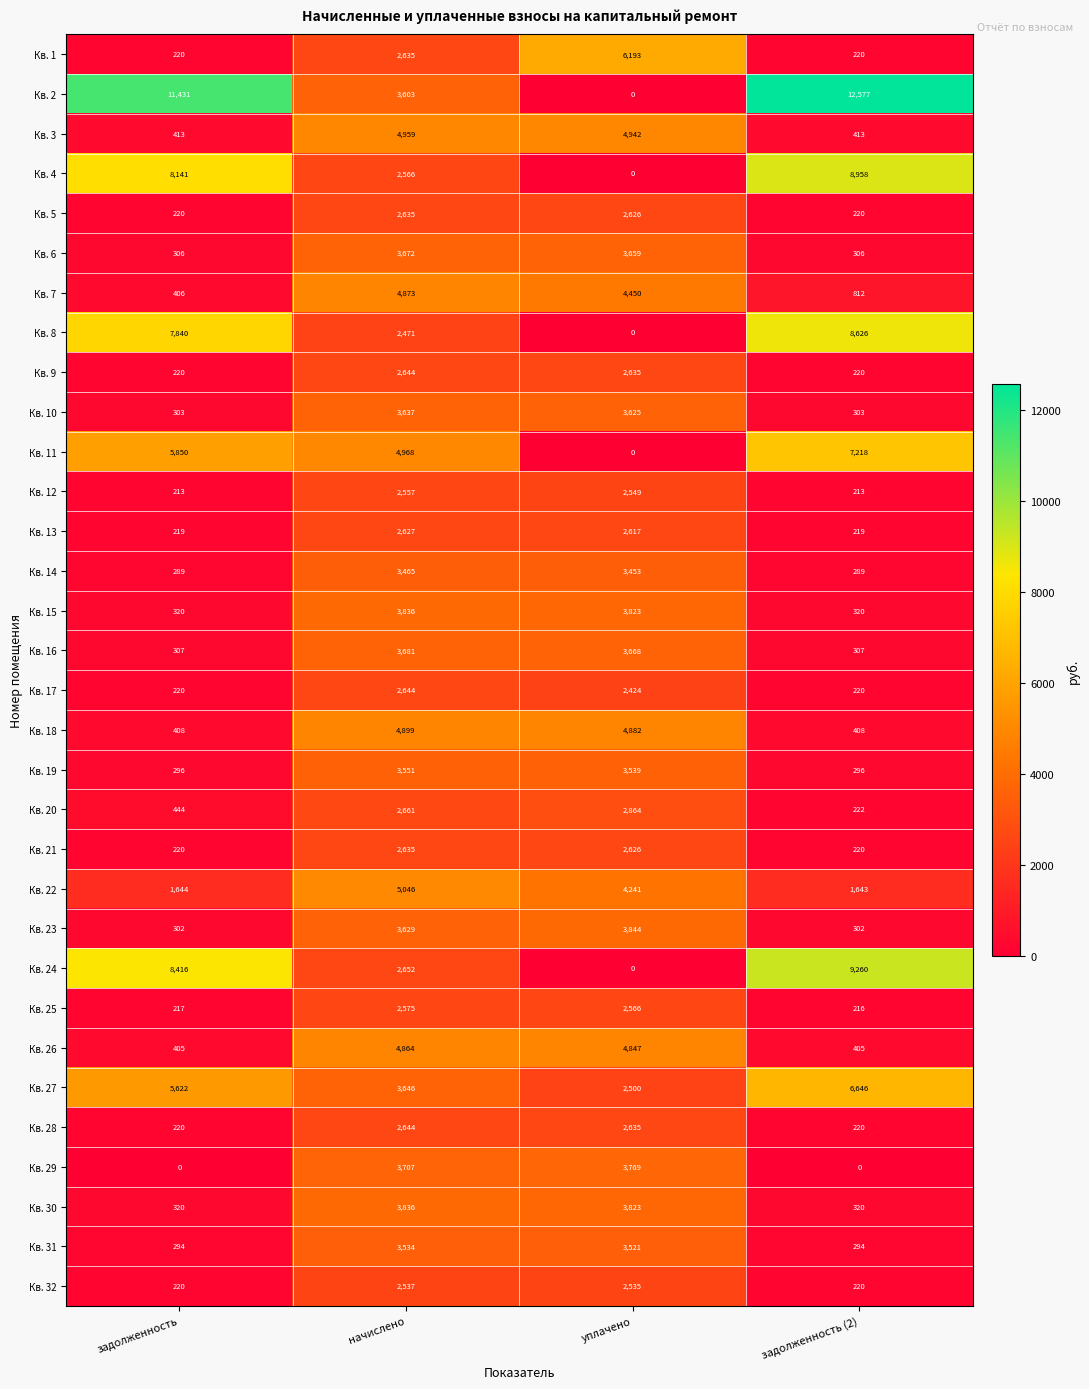

What is the difference between the Кв. 22 values at начислено and задолженность (2)?

3403